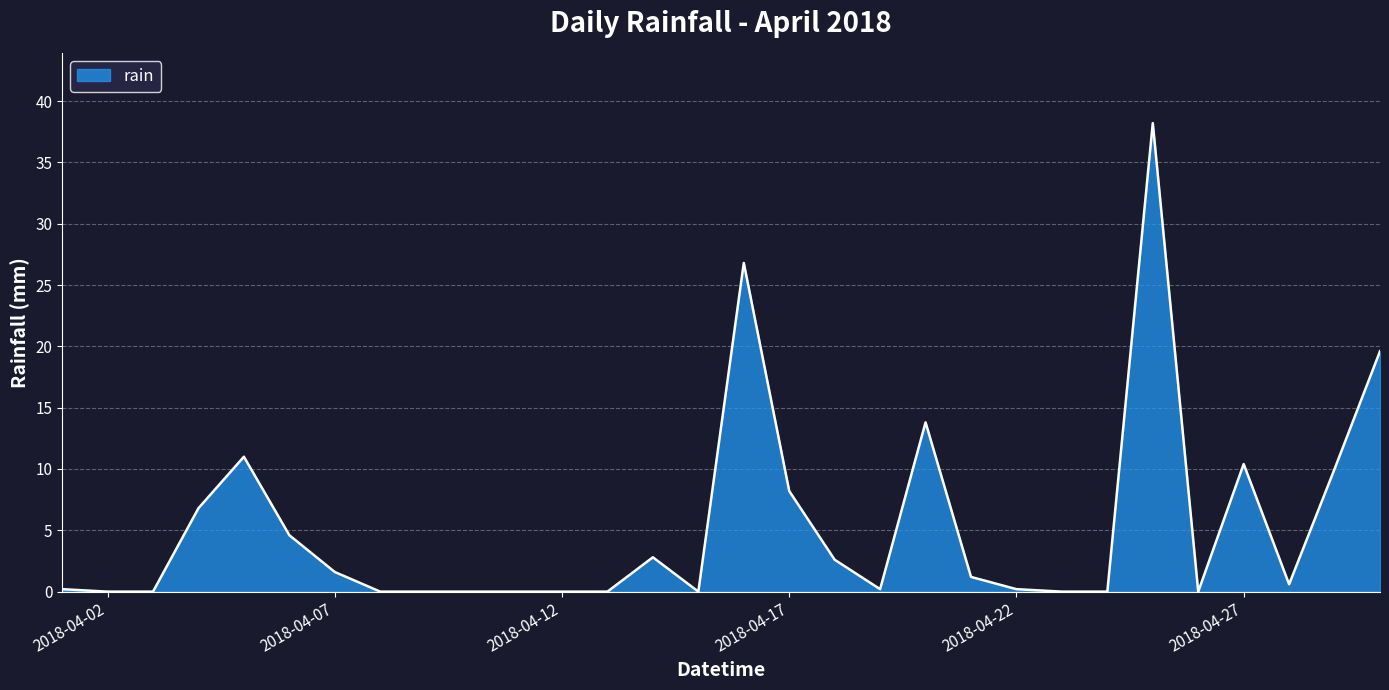

Reading left to right, extract all data points from this chart.

0.2	0.0	0.0	6.8	11.0	4.6	1.6	0.0	0.0	0.0	0.0	0.0	0.0	2.8	0.0	26.8	8.2	2.6	0.2	13.8	1.2	0.2	0.0	0.0	38.2	0.0	10.4	0.6	10.0	19.6